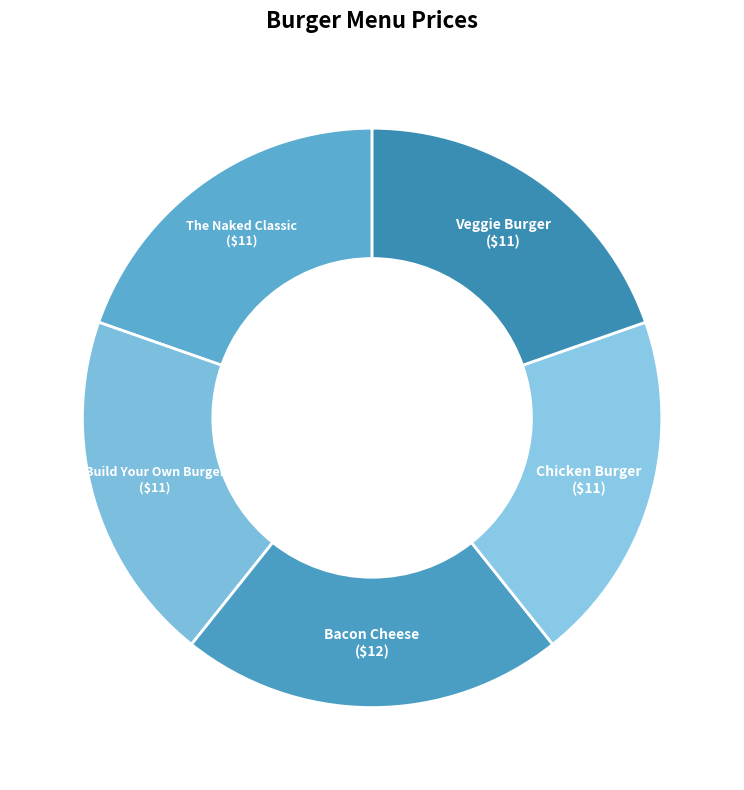

Is Bacon Cheese the majority of the pie?

No